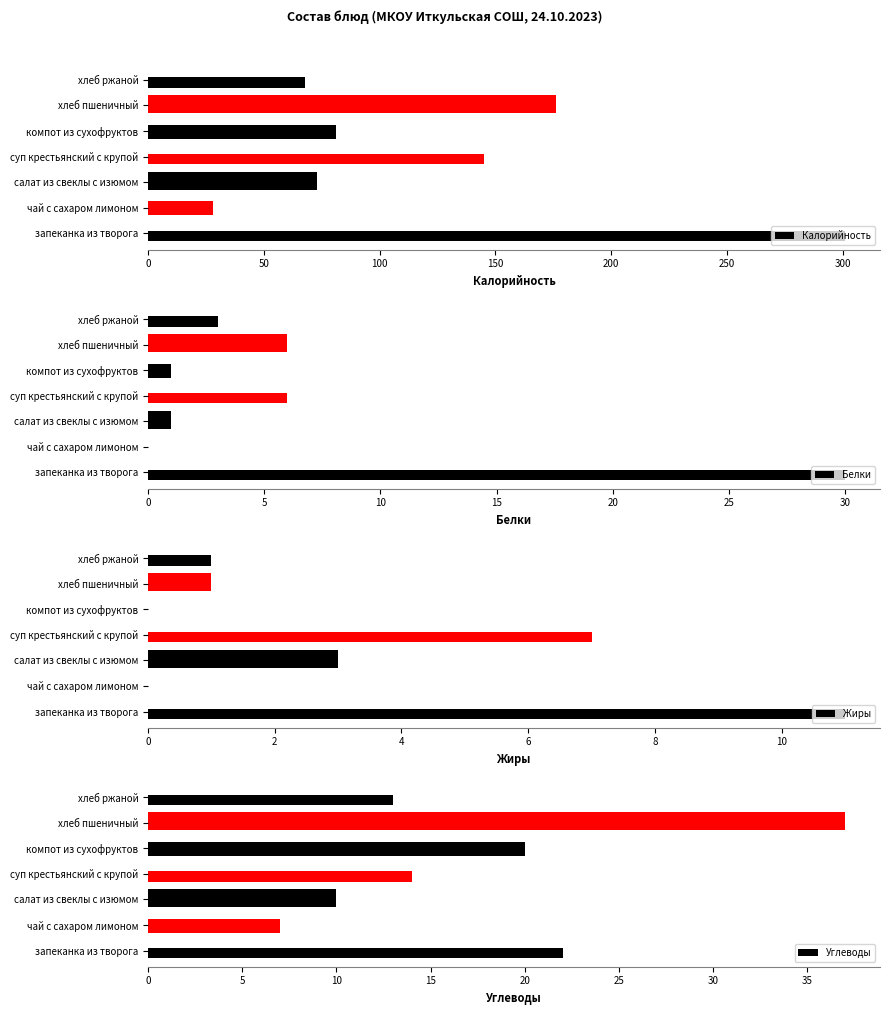

What is the sum of all Жиры values?

23